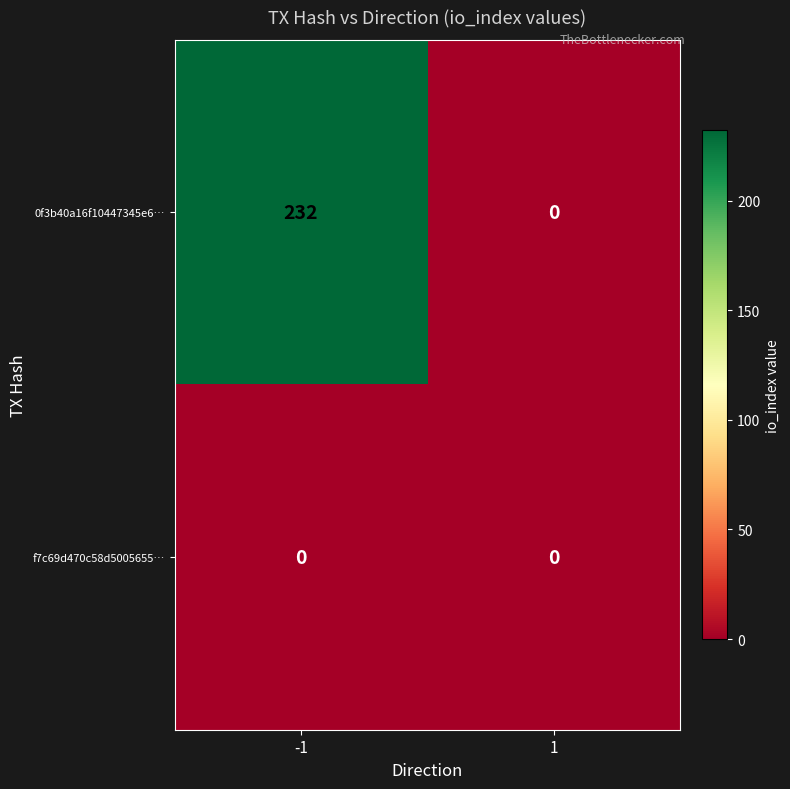

How many distinct data groups are displayed?

2